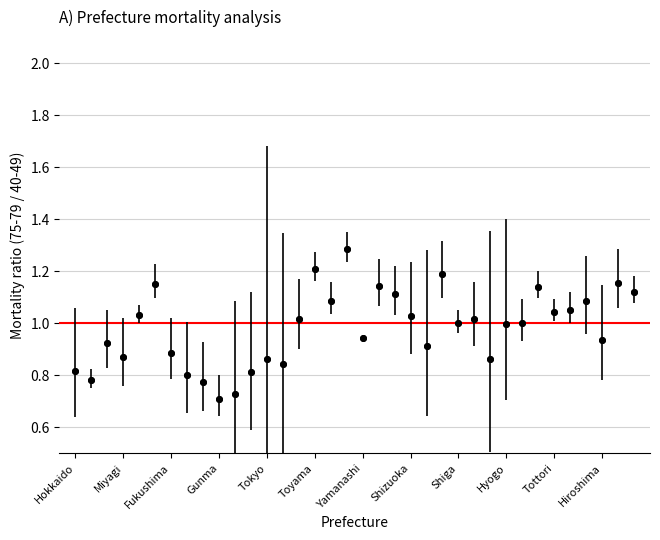

What is the range of Y values (max minus min)?

0.6